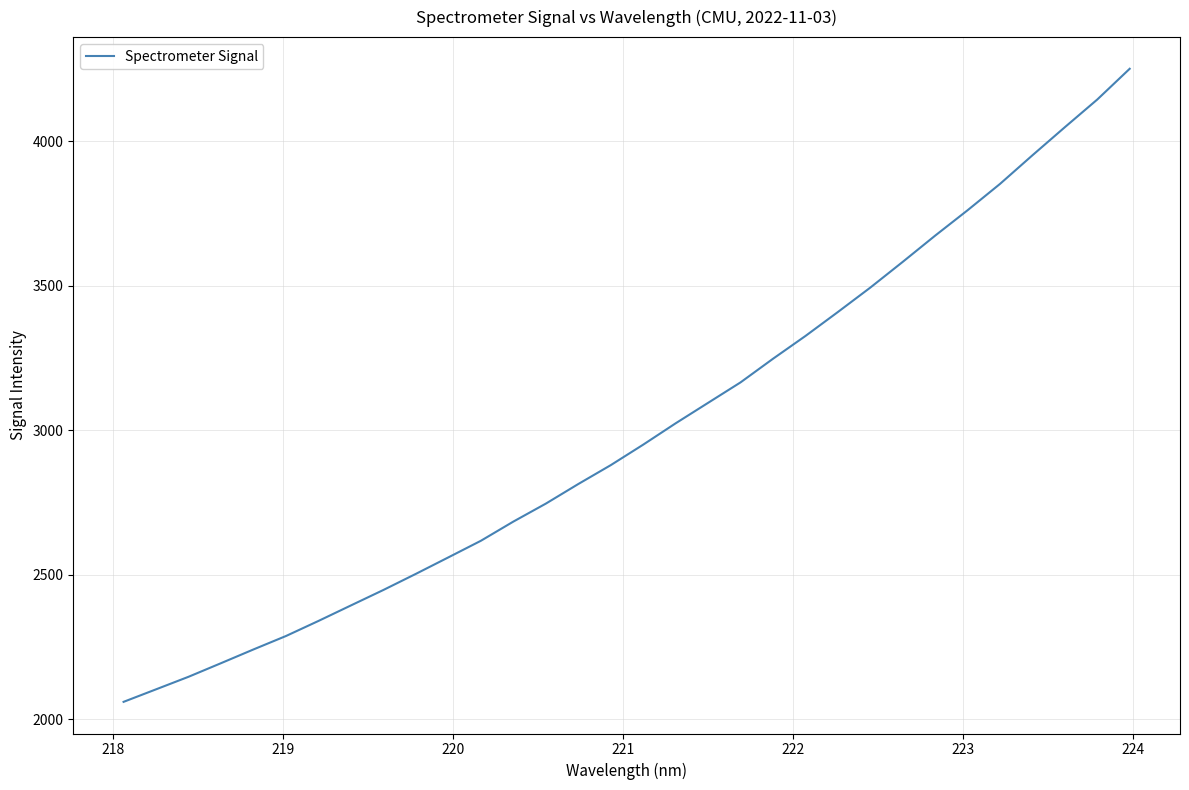

What is the maximum value shown in the chart?

4250.3